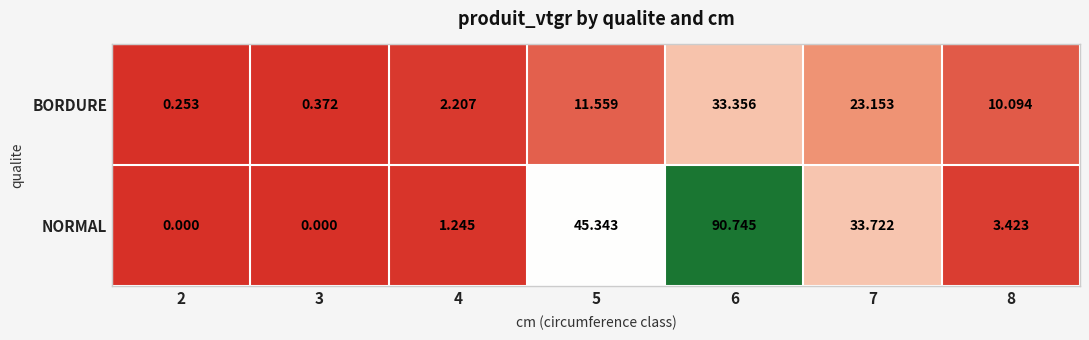

Rank the series at 8 from highest to lowest value.

BORDURE, NORMAL